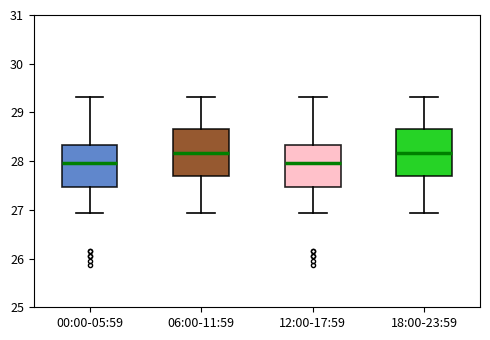

Where does the lower whisker of the box for 06:00-11:59 end on the y-axis? The values are not printed on the chart, so give them approximately, as read against the axis.

26.9